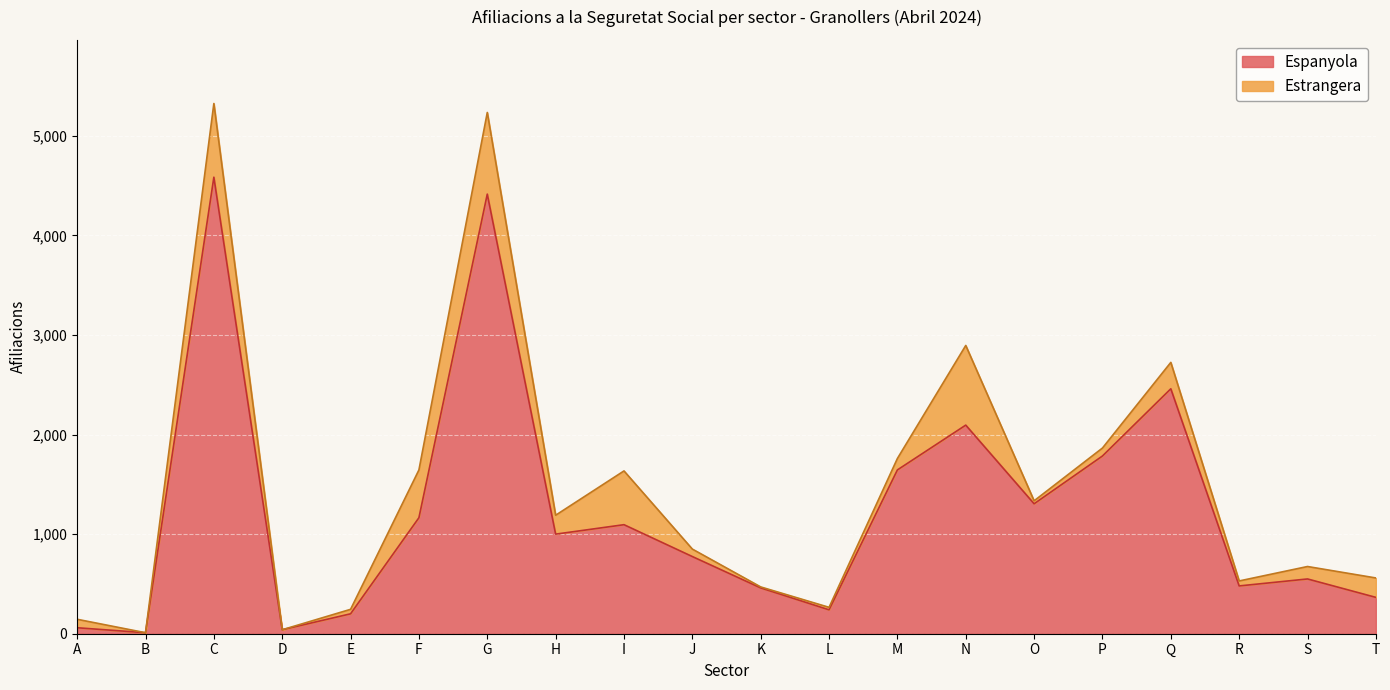

How many values are below 1000?

10